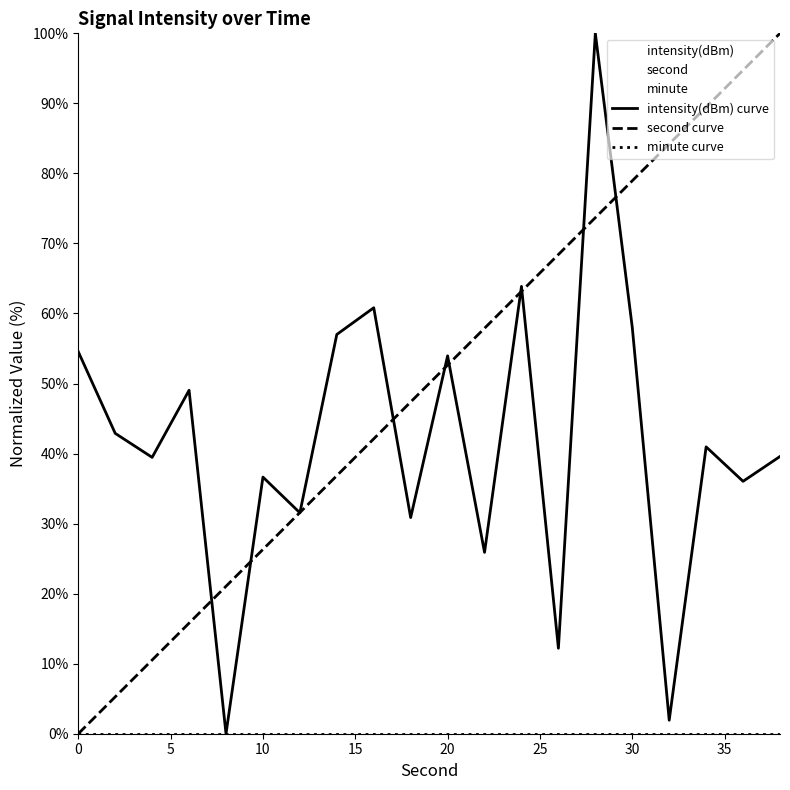

At how many categories does at least one series exceed 73?

6